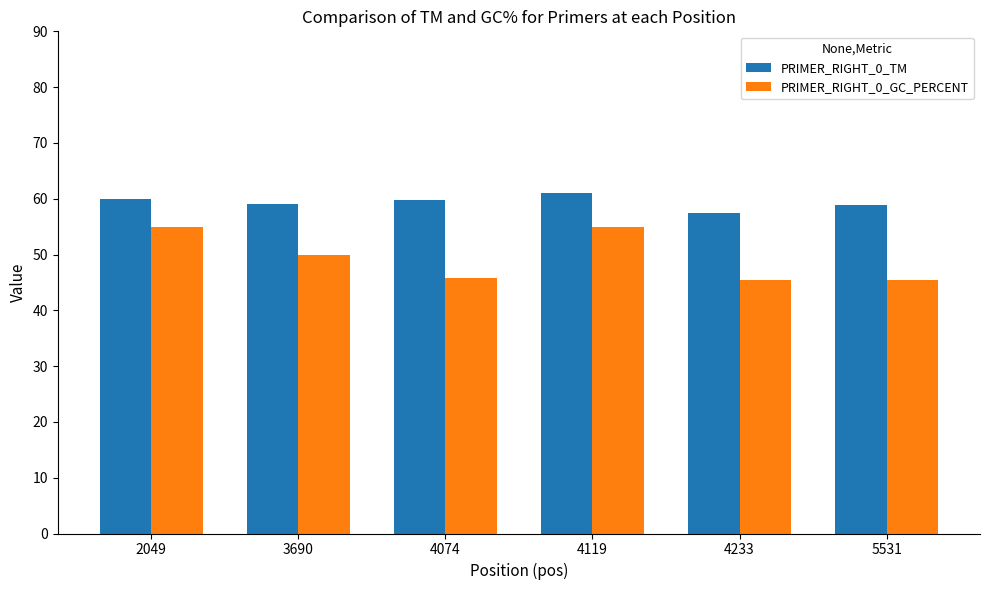

Does the chart contain stacked bars?

No